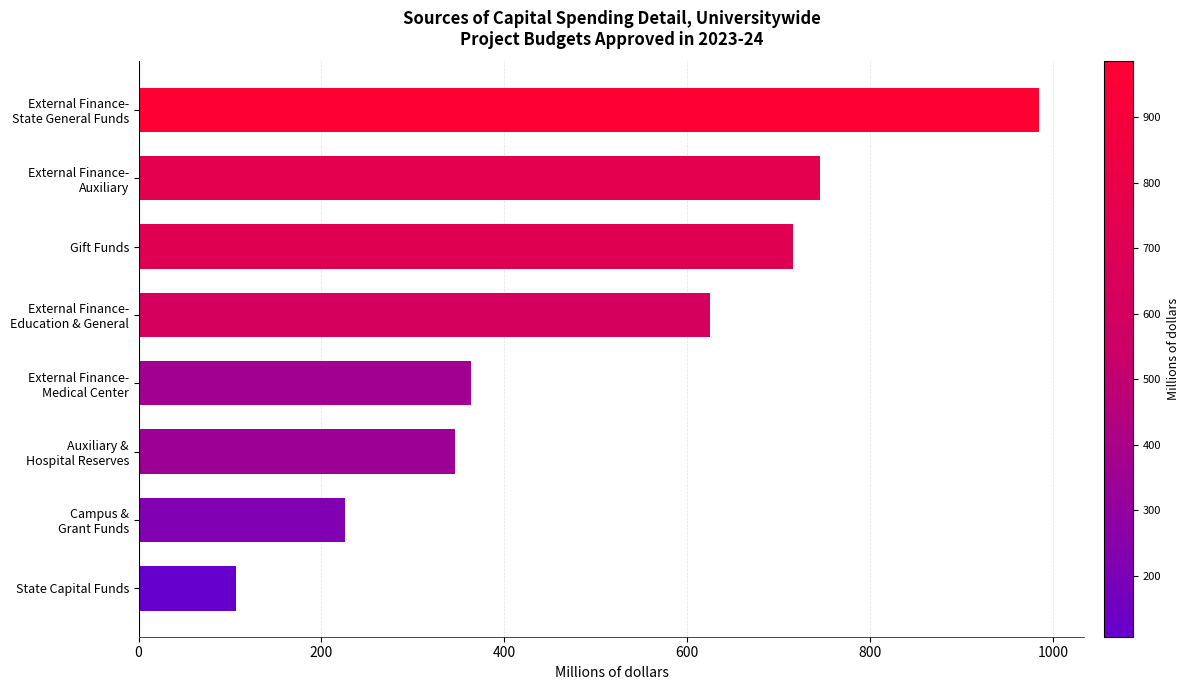

What is the value of the 2nd bar from the top?

745.5